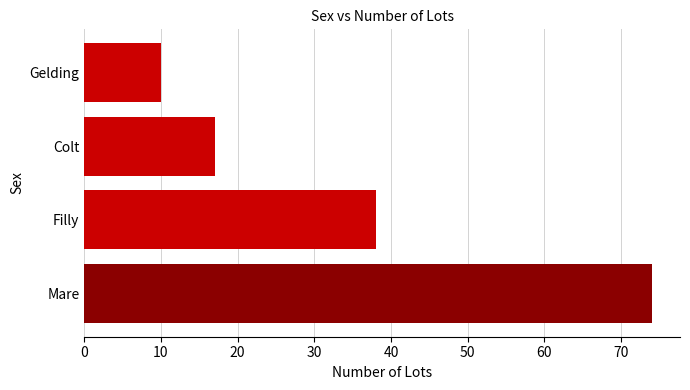

At which label is the value closest to 42?

Filly